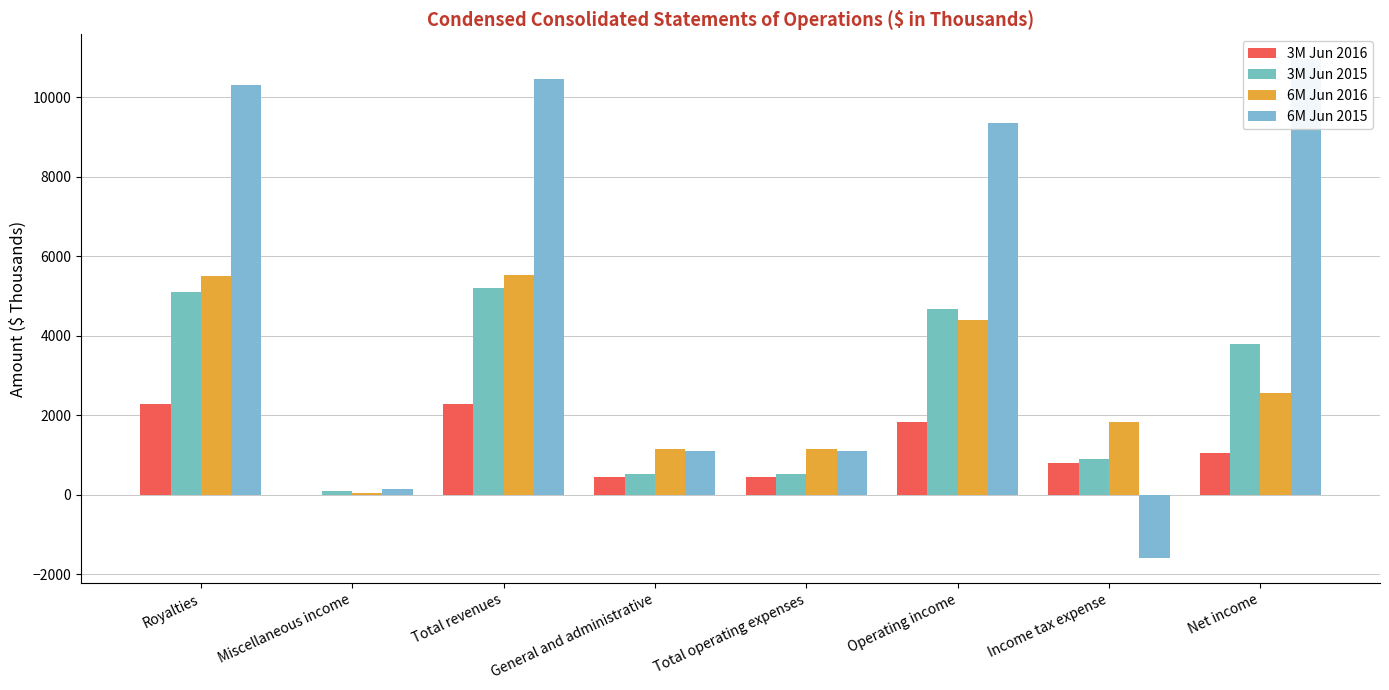

How many bars are there in total?

32